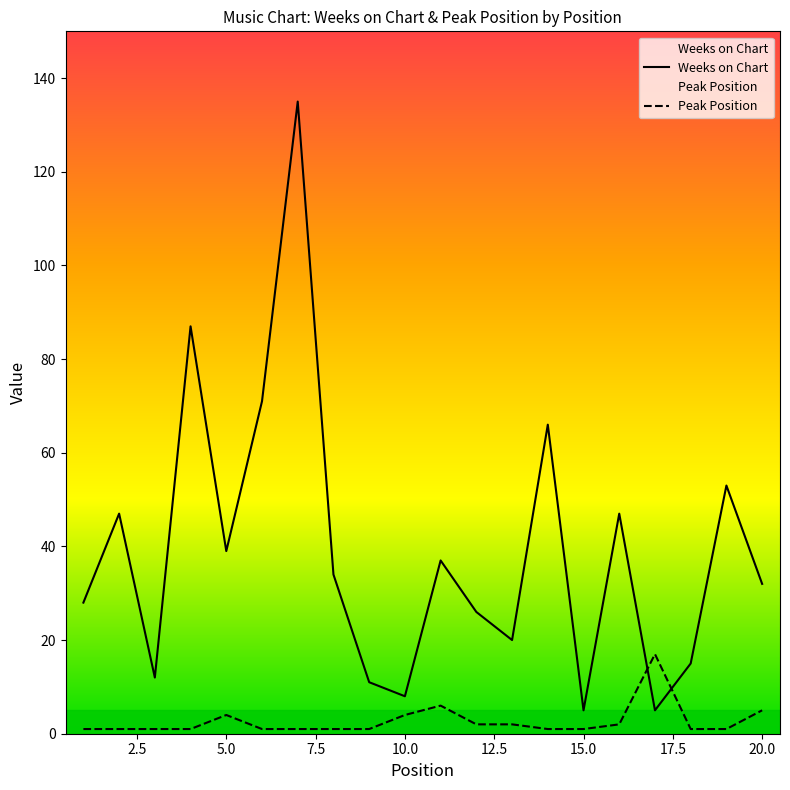

How many times do Peak Position and Weeks on Chart cross each other?

2